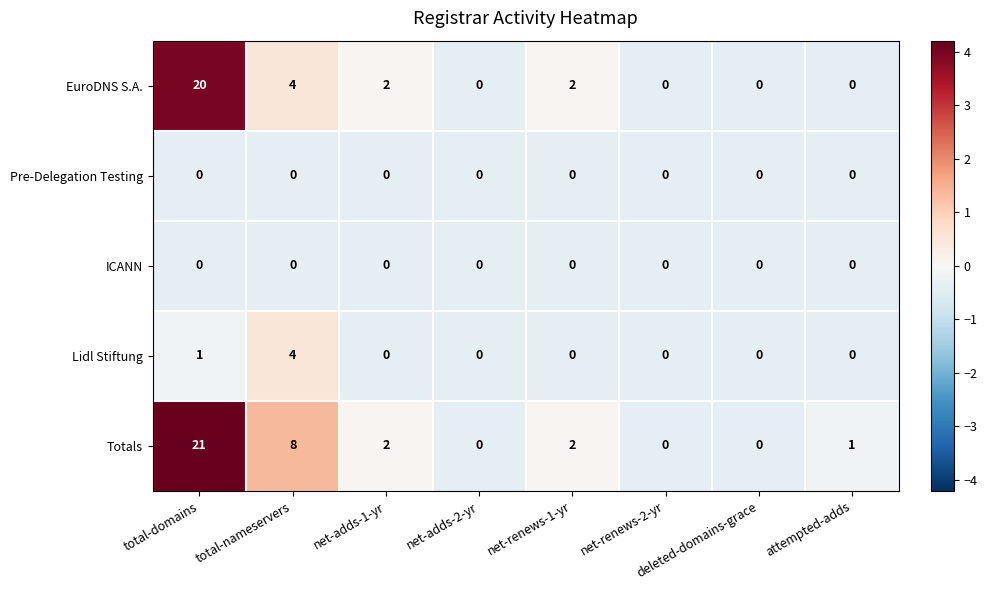

At which category is the sum across all series the highest?

total-domains